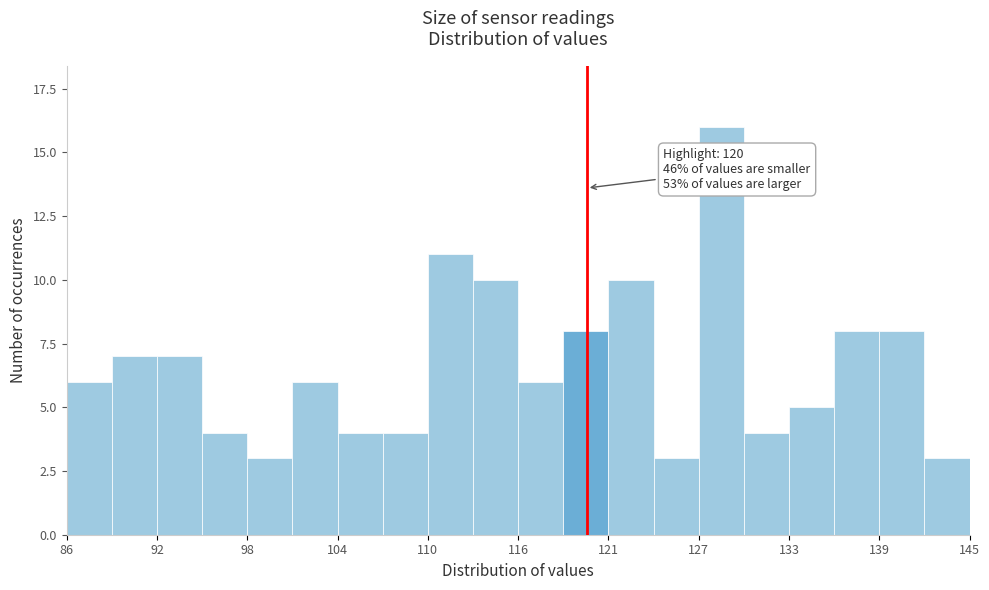

Around what value on the x-axis is the tallest bar? Give the approximate position of its centre, as read against the axis.

129